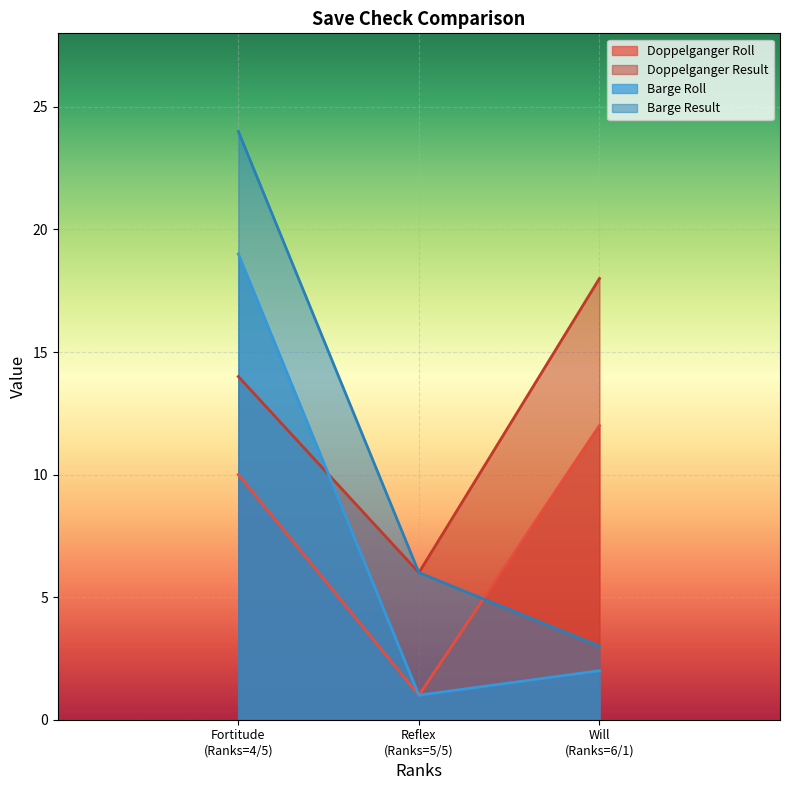

What is the value of the Doppelganger Result point at the 3rd from the left?

18